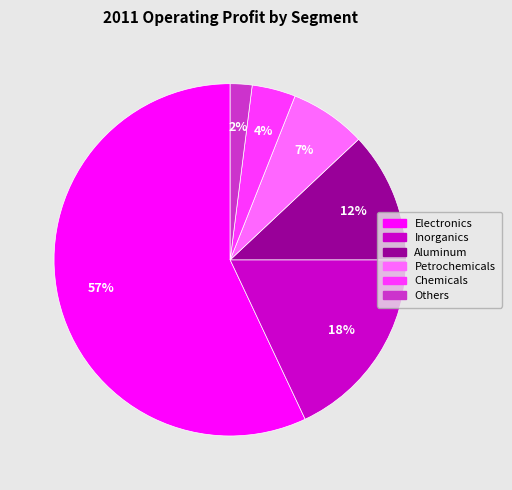

To the nearest percent, what is the difference between the Inorganics and Electronics slice percentages?

39%